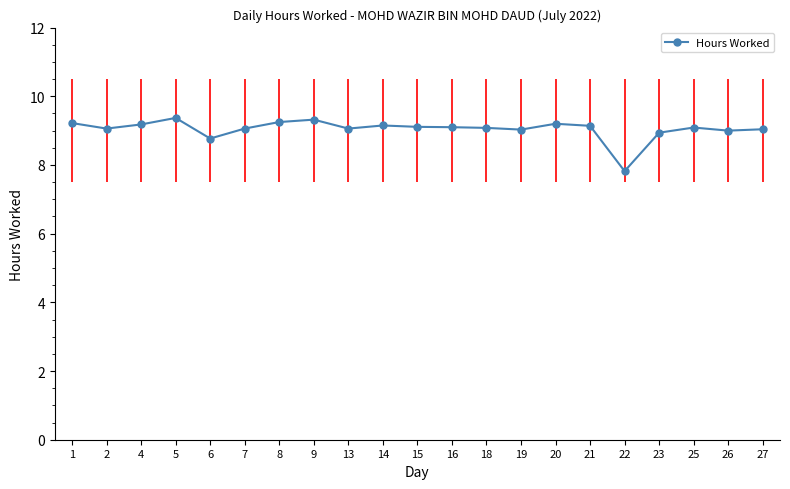

Rank the categories by value from lowest to highest.

22, 6, 23, 26, 19, 27, 2, 7, 13, 18, 25, 16, 15, 21, 14, 4, 20, 1, 8, 9, 5